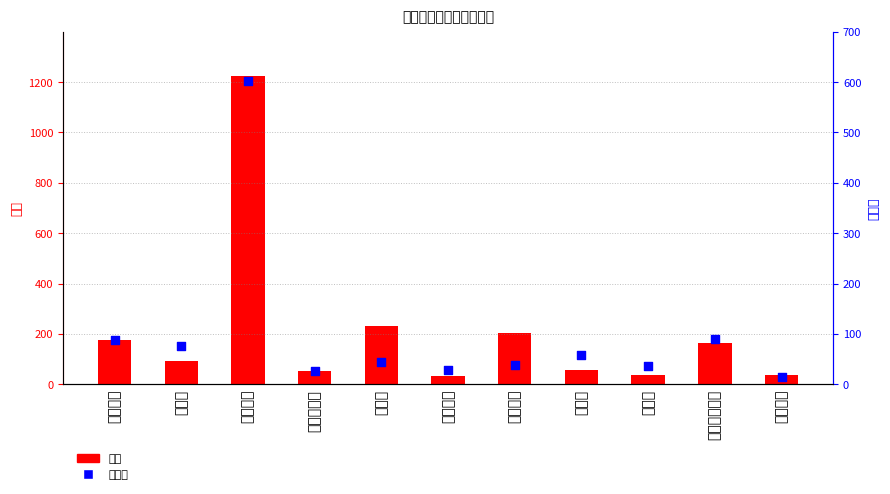

What is the total value across all series at 牡丹江市?

63.0